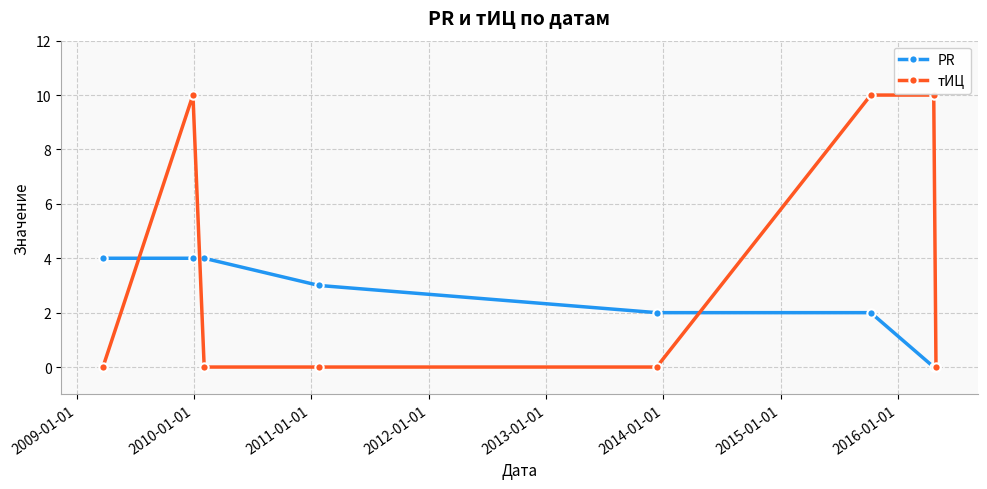

Does the chart have visible grid lines?

Yes